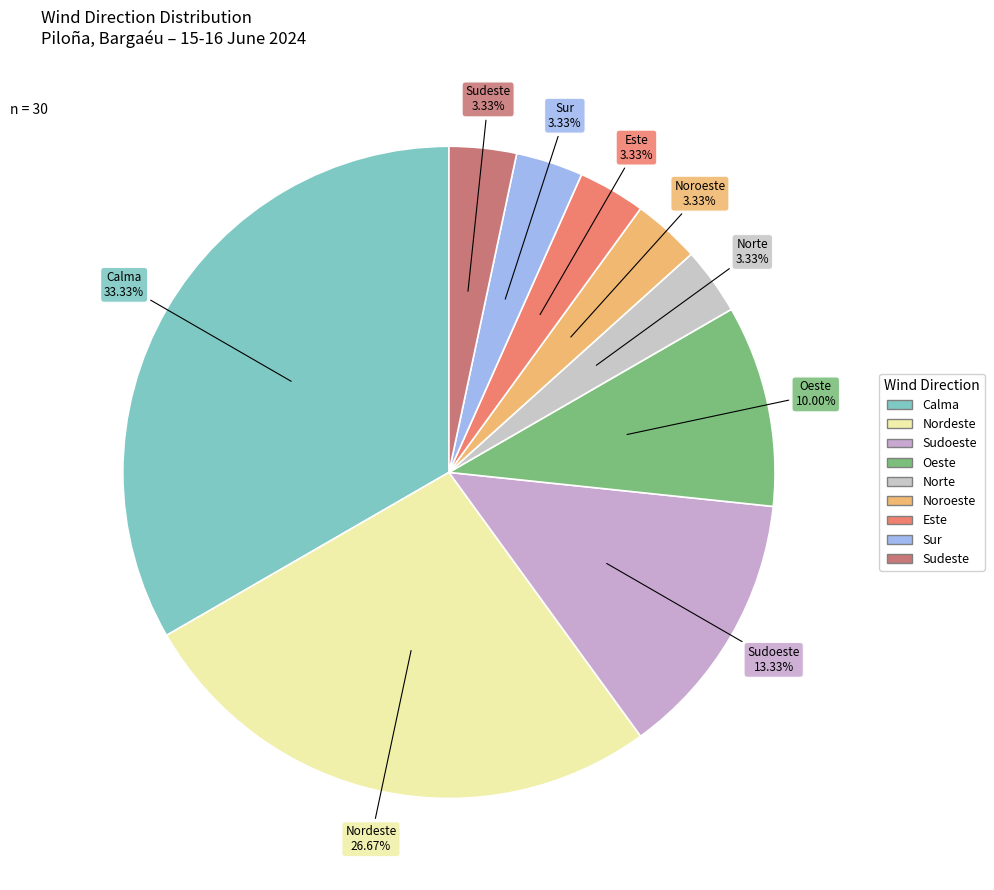

To the nearest percent, what percentage of the pie is Este?

3%